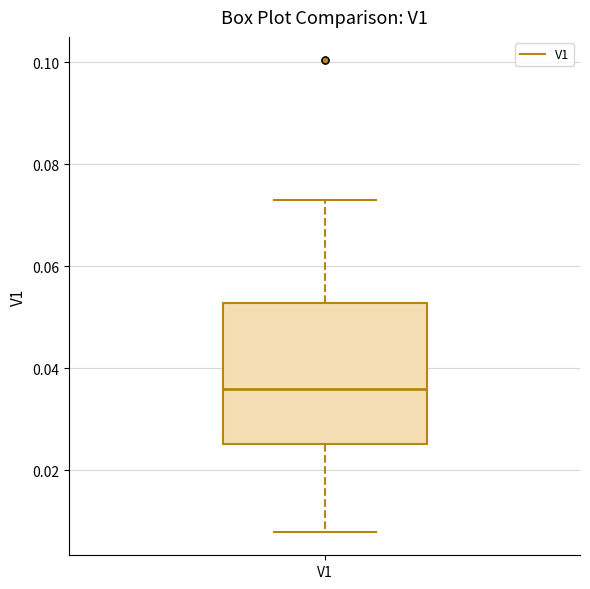

Transcribe this box plot: give where the median line is, the range the box spans, and where the two whiskers end, as read against the y-axis. The values are not printed on the chart, so give them approximately, as read against the axis.

median 0.036, box 0.026 to 0.052, whiskers 0.008 to 0.074